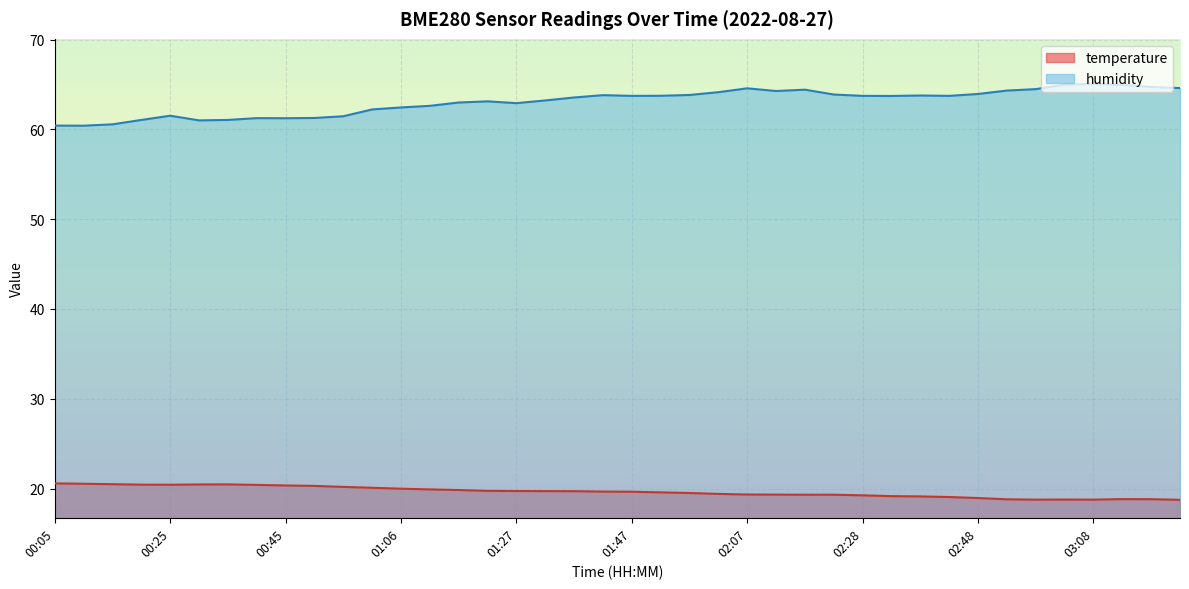

What is the difference between the temperature values at 03:08 and 00:45?

1.6